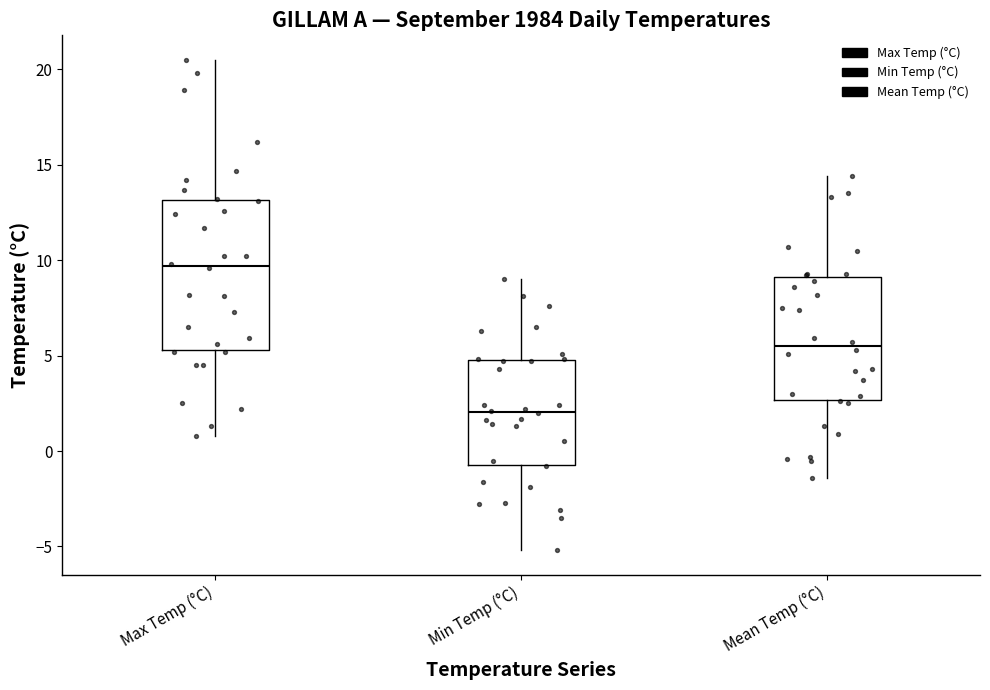

Which box has the lowest median line?

Min Temp (°C)